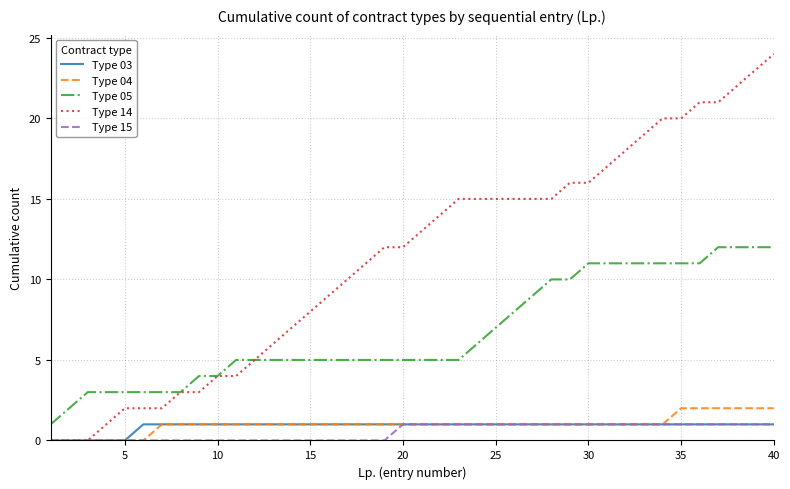

What is the greatest value displayed?

24